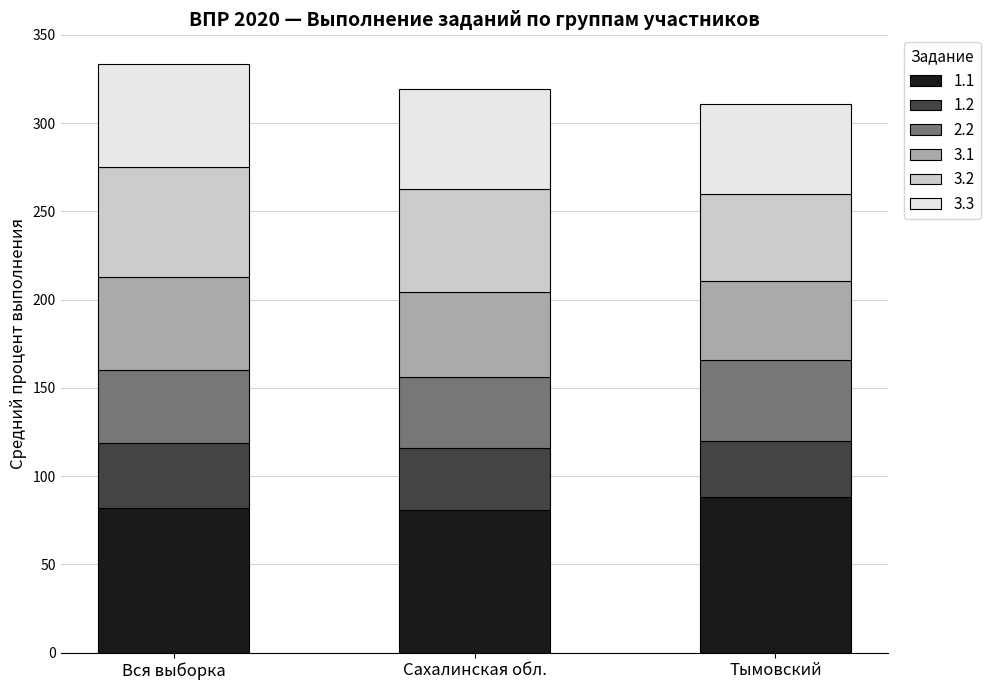

What is the average value of the 1.1 series?

83.6